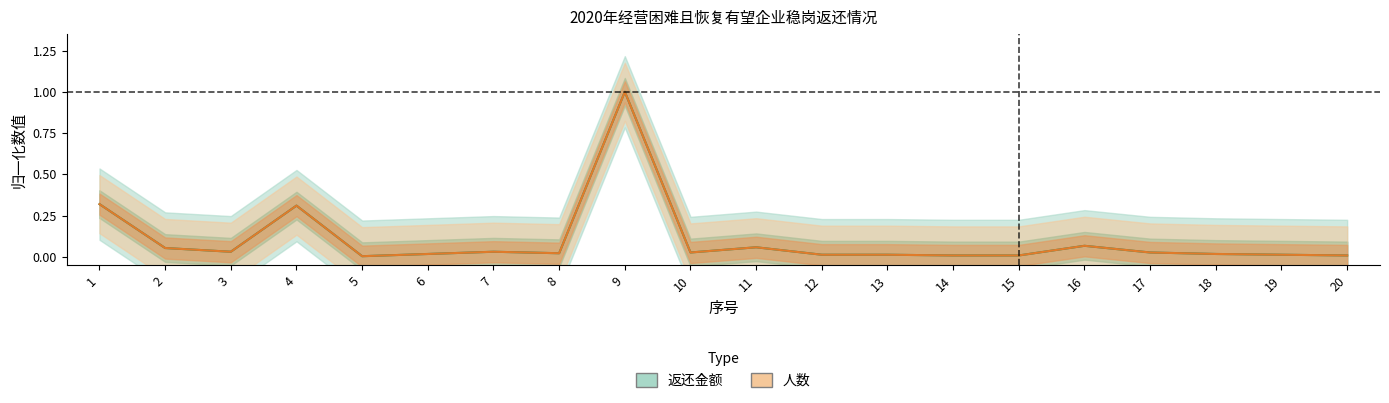

What is the average value of the 人数 series?

0.1